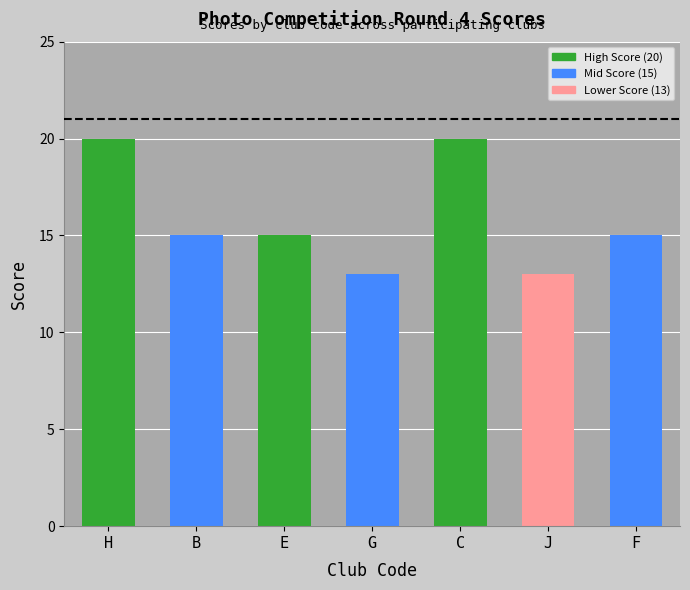

Reading right to left, what are all the values shown in this chart?

F=15	J=13	C=20	G=13	E=15	B=15	H=20